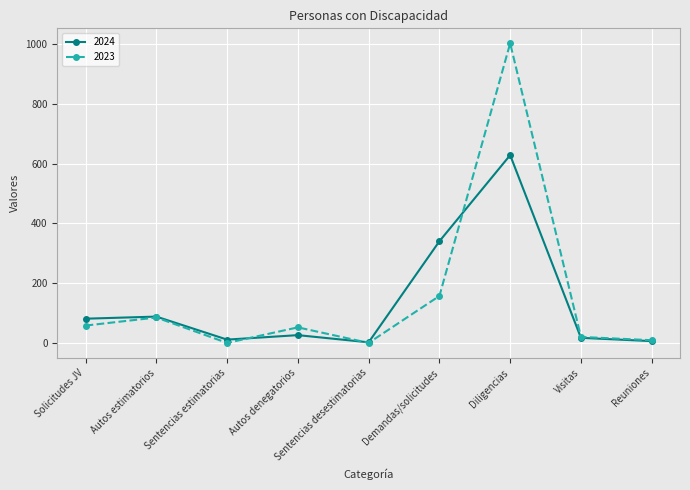

What is the maximum value shown in the chart?

1002